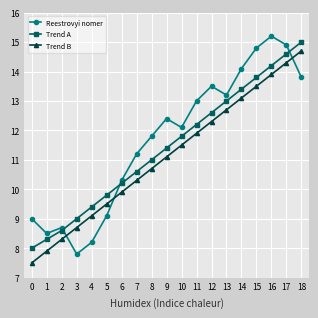

What is the smallest value displayed?

7.5